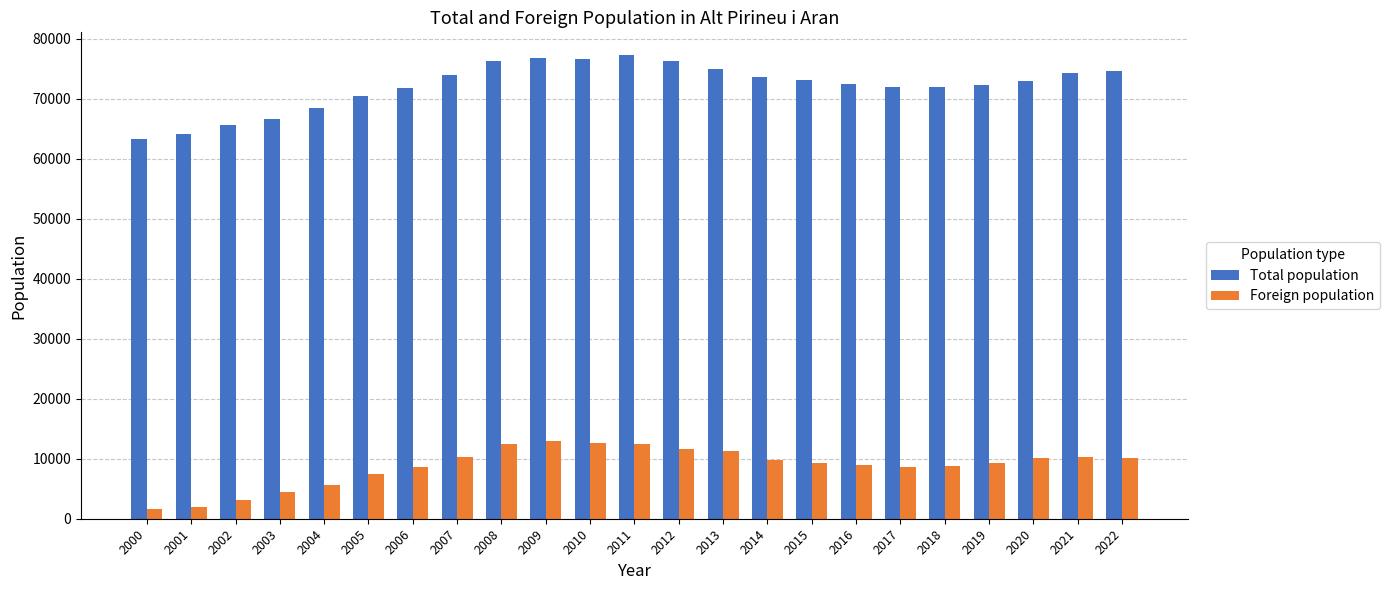

List the series in order of their overall mean, lowest first.

Foreign population, Total population